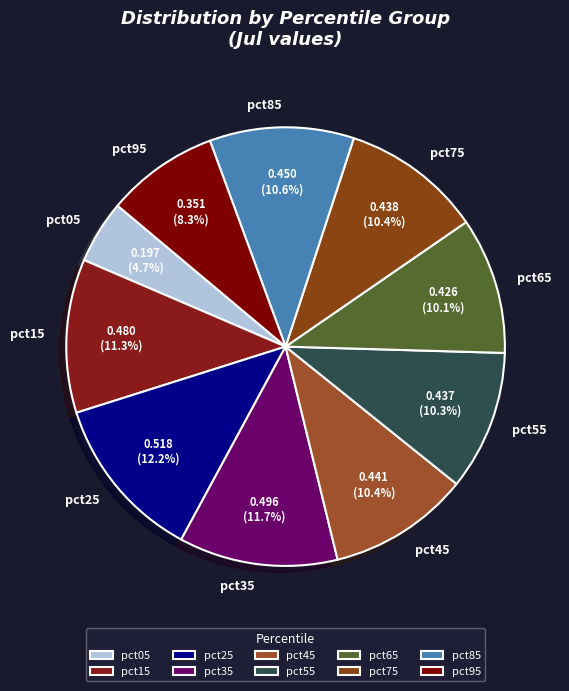

The pct35 slice represents 12% of the pie. True or false?

True